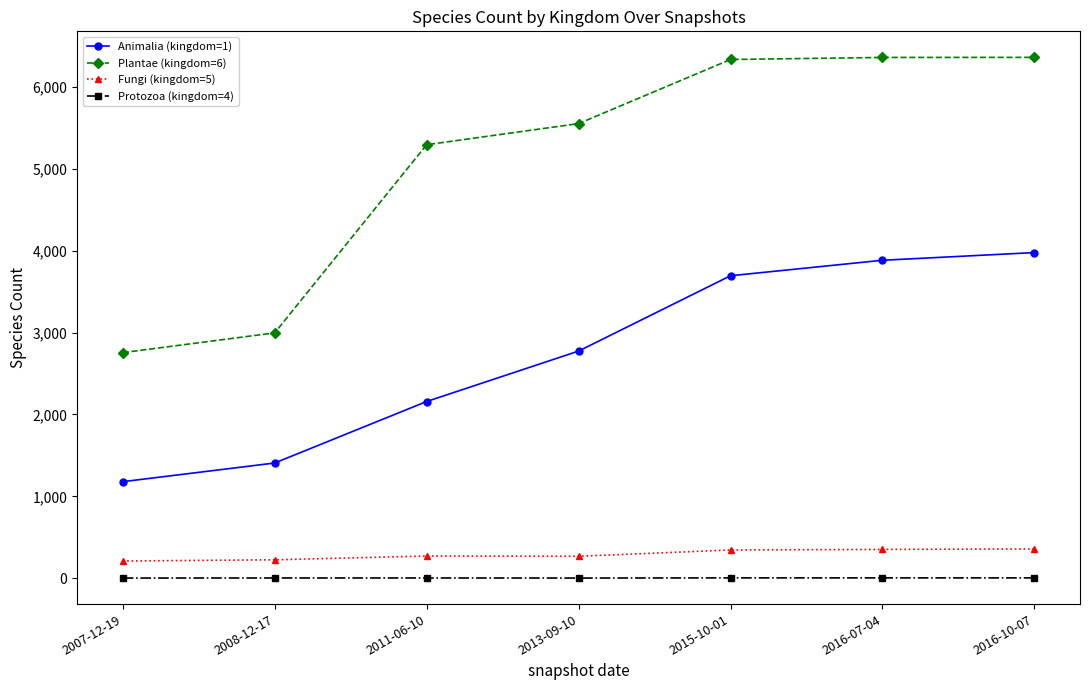

How many values in the Plantae (kingdom=6) series are below 5552?

3